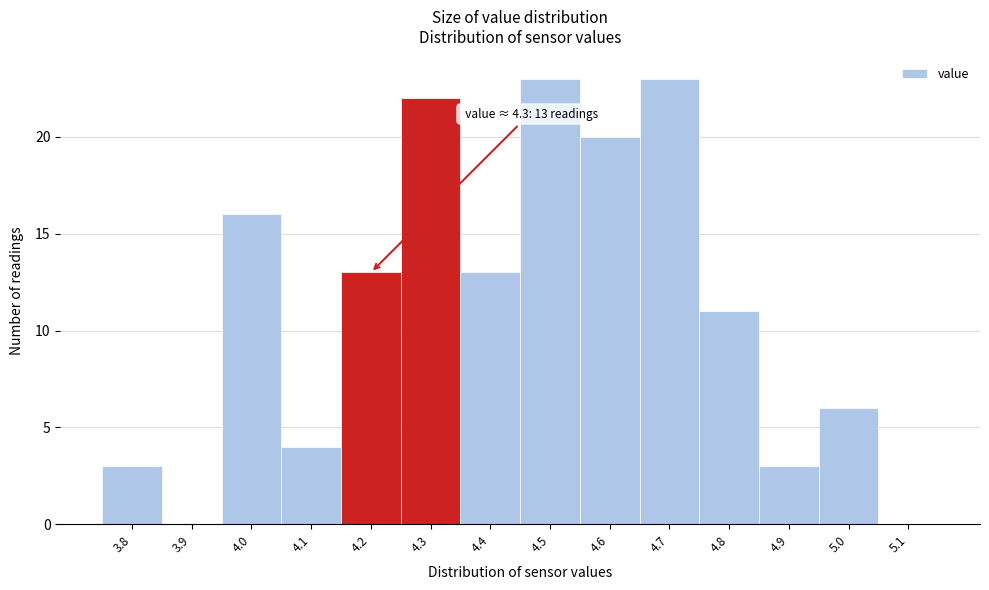

Reading left to right, extract all data points from this chart.

3.8=3	3.9=0	4.0=16	4.1=4	4.2=13	4.3=22	4.4=13	4.5=23	4.6=20	4.7=23	4.8=11	4.9=3	5.0=6	5.1=0